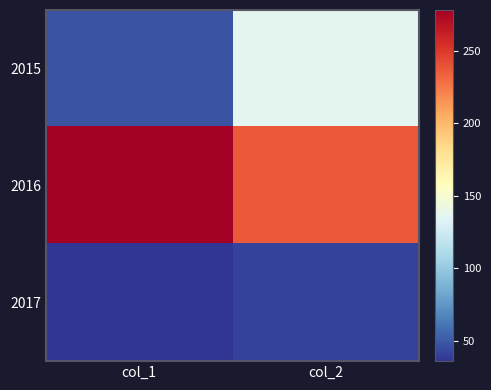

At how many categories does at least one series exceed 42?

2